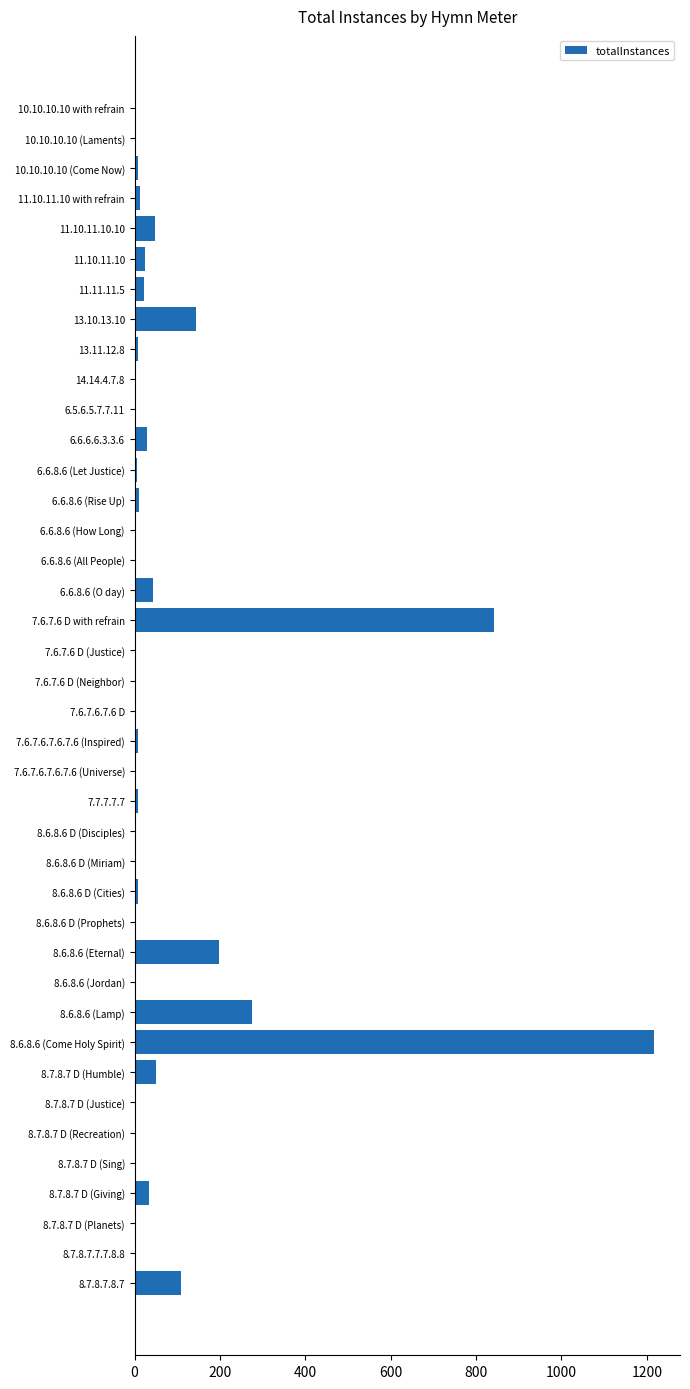

Where is the data nearest to the value 609?

7.6.7.6 D with refrain